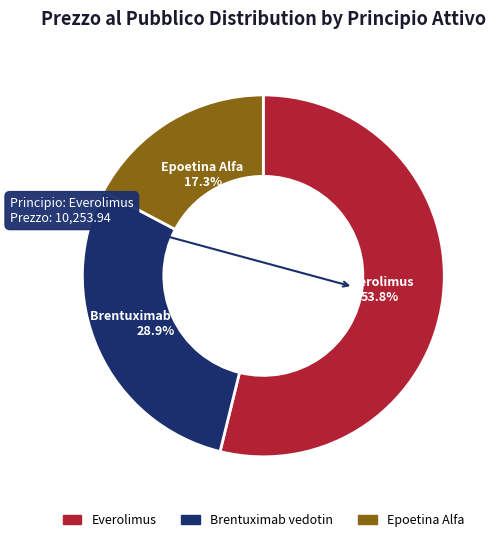

Is there a majority slice in this chart?

Yes